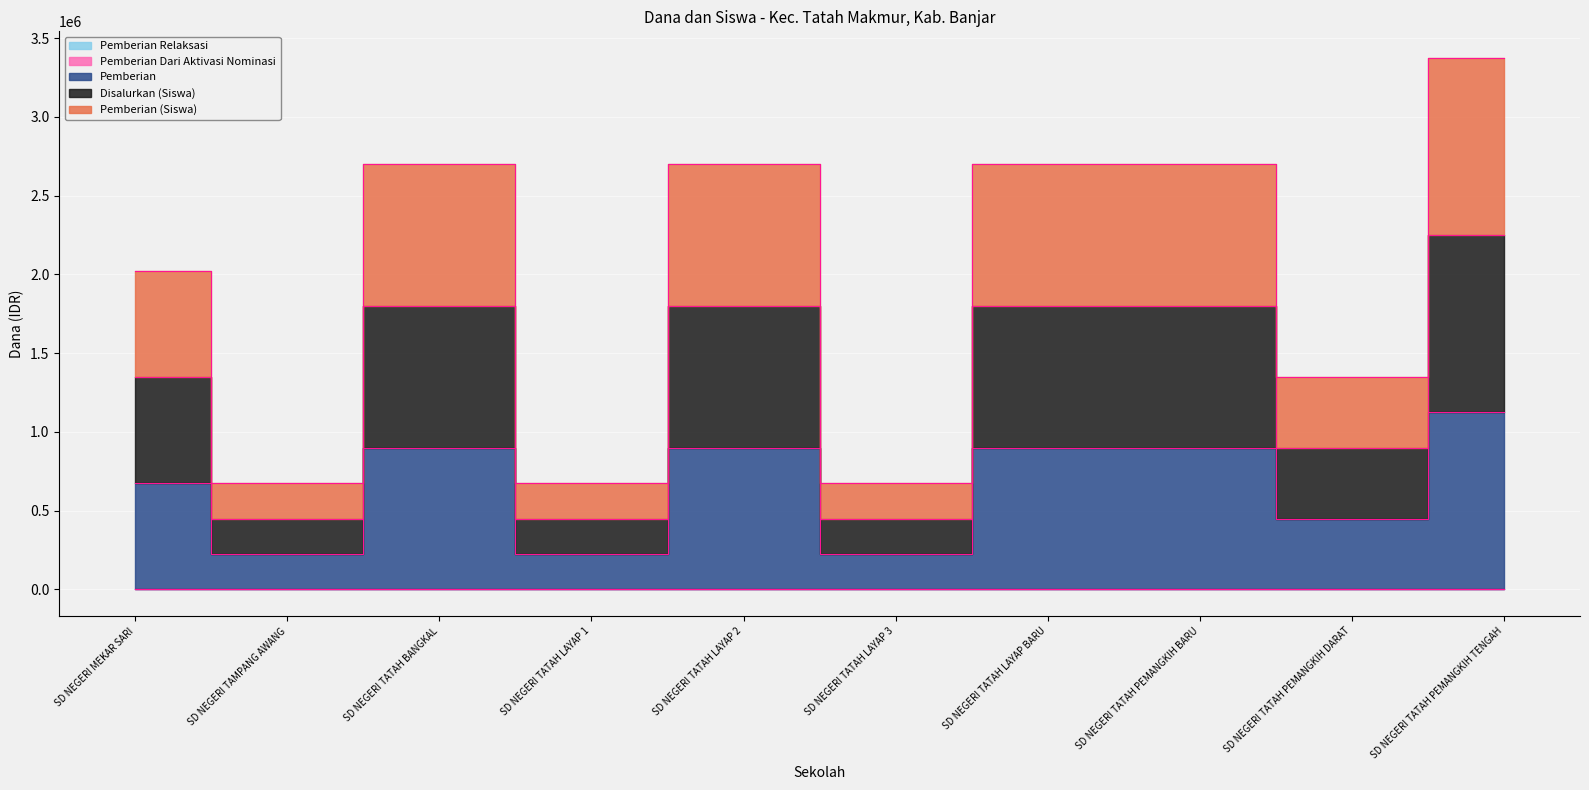

The Disalurkan (Siswa) series shows 2805391 at SD NEGERI TATAH LAYAP 2. True or false?

False